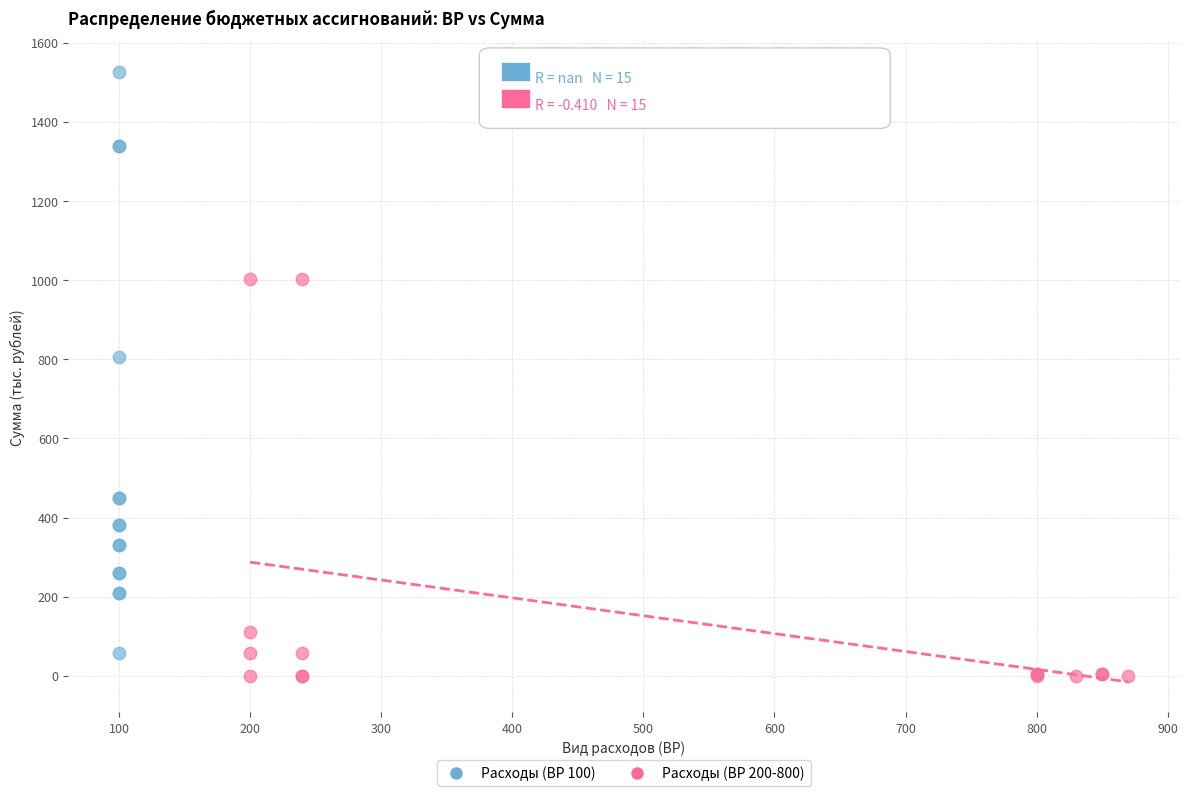

Which series contains the highest Y value?

Расходы (ВР 100)